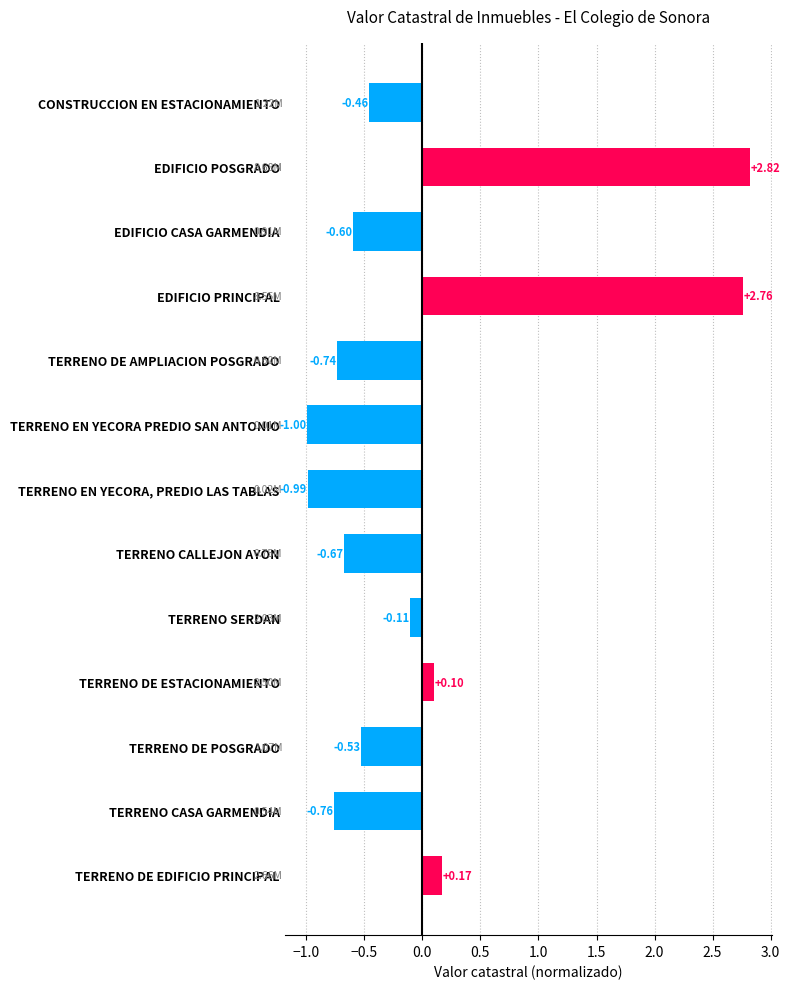

Count the number of values greater than 0.

4